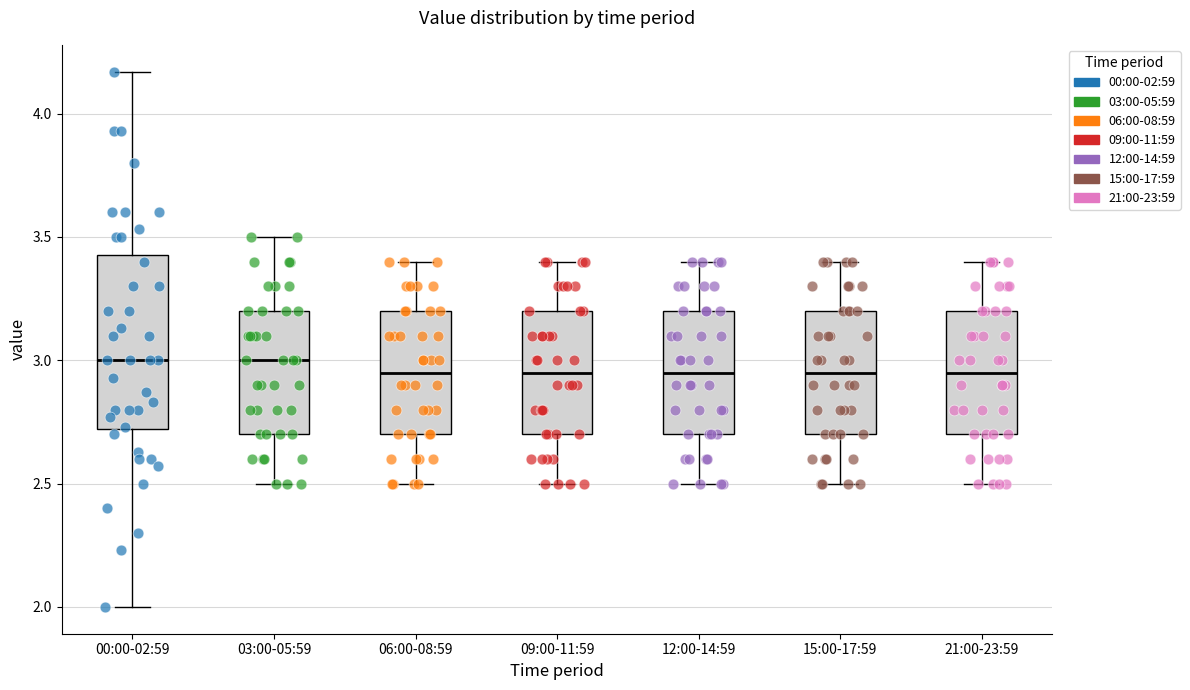

Where is the upper edge of the box for 15:00-17:59 on the y-axis? The values are not printed on the chart, so give them approximately, as read against the axis.

3.20